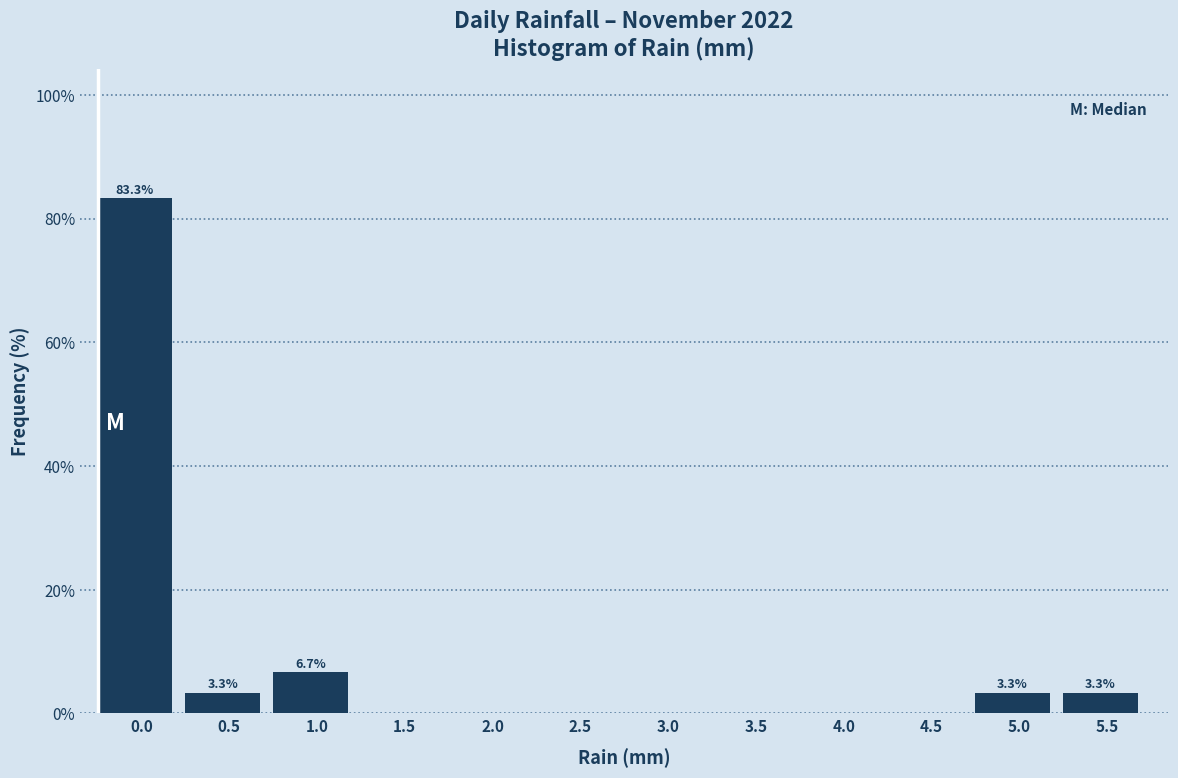

Reading left to right, transcribe all the data shown in this chart.

0.0=83.3	0.5=3.3	1.0=6.7	1.5=0.0	2.0=0.0	2.5=0.0	3.0=0.0	3.5=0.0	4.0=0.0	4.5=0.0	5.0=3.3	5.5=3.3